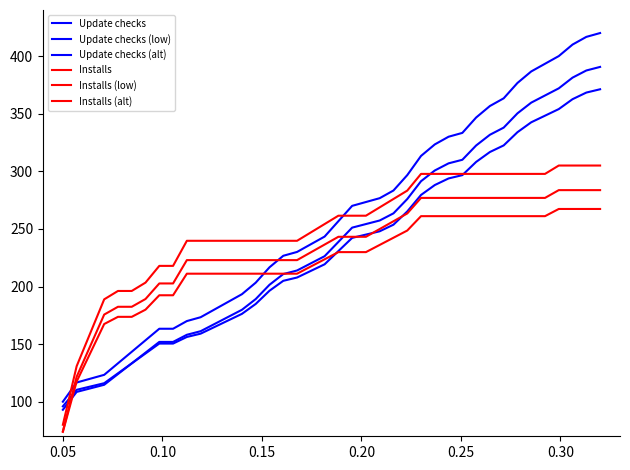

Which series has the largest total across all categories?

Update checks